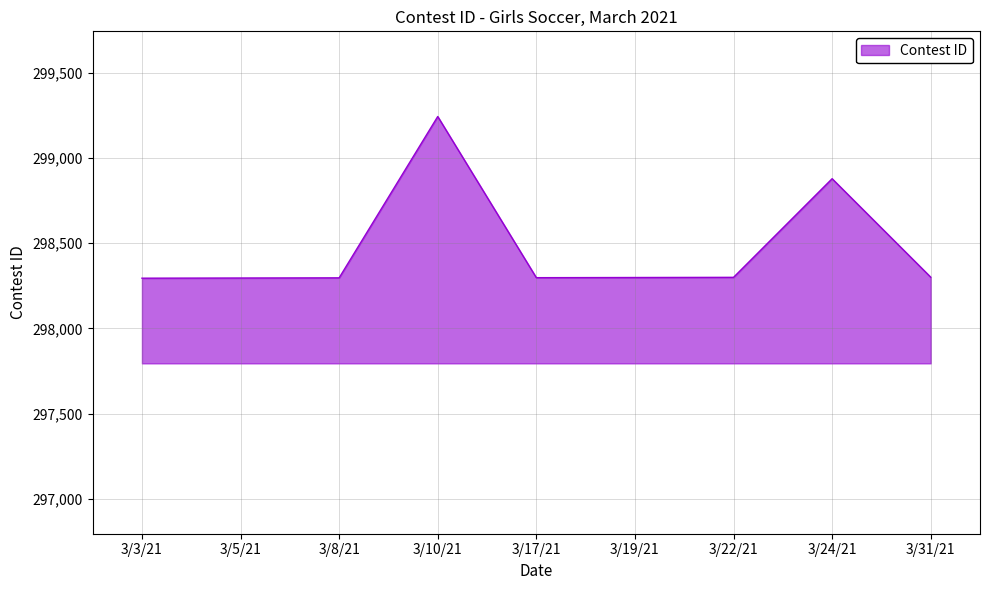

Where is the data nearest to the value 298769?

3/24/21